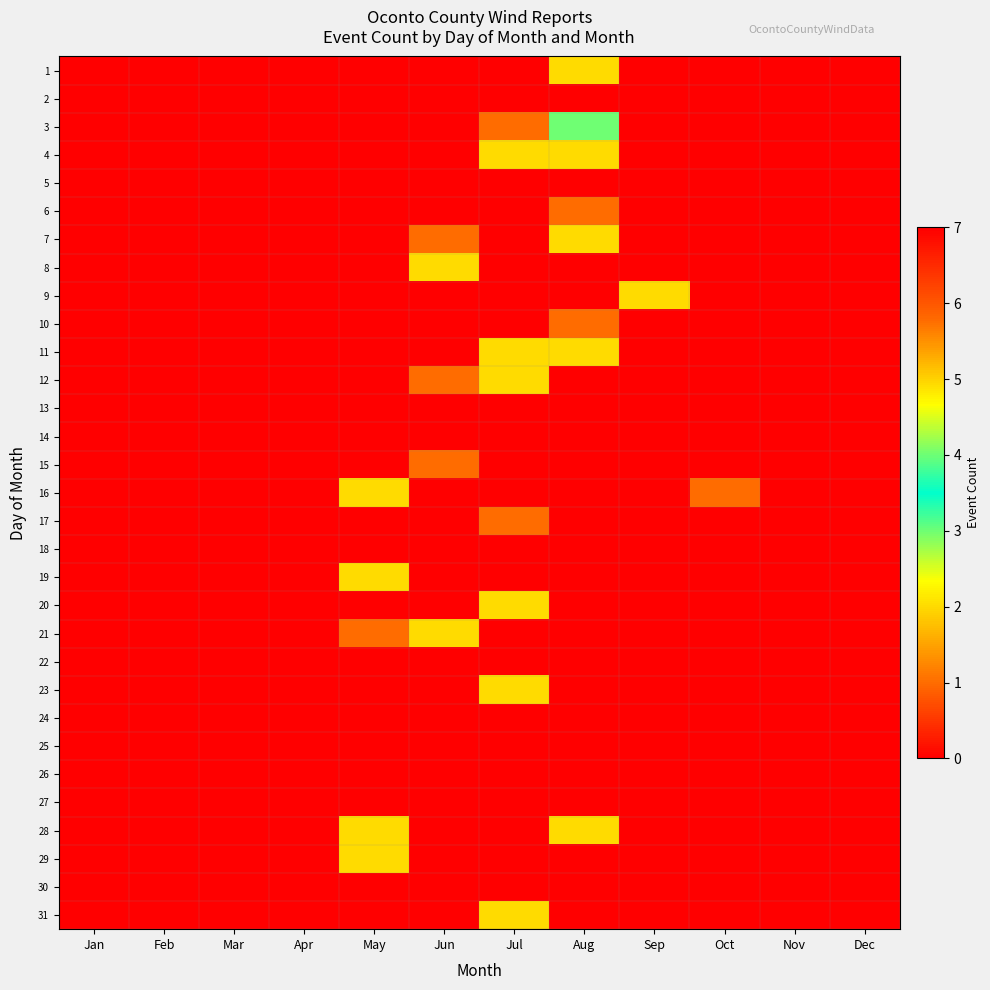

Which has a higher value, Aug or Dec?

Aug